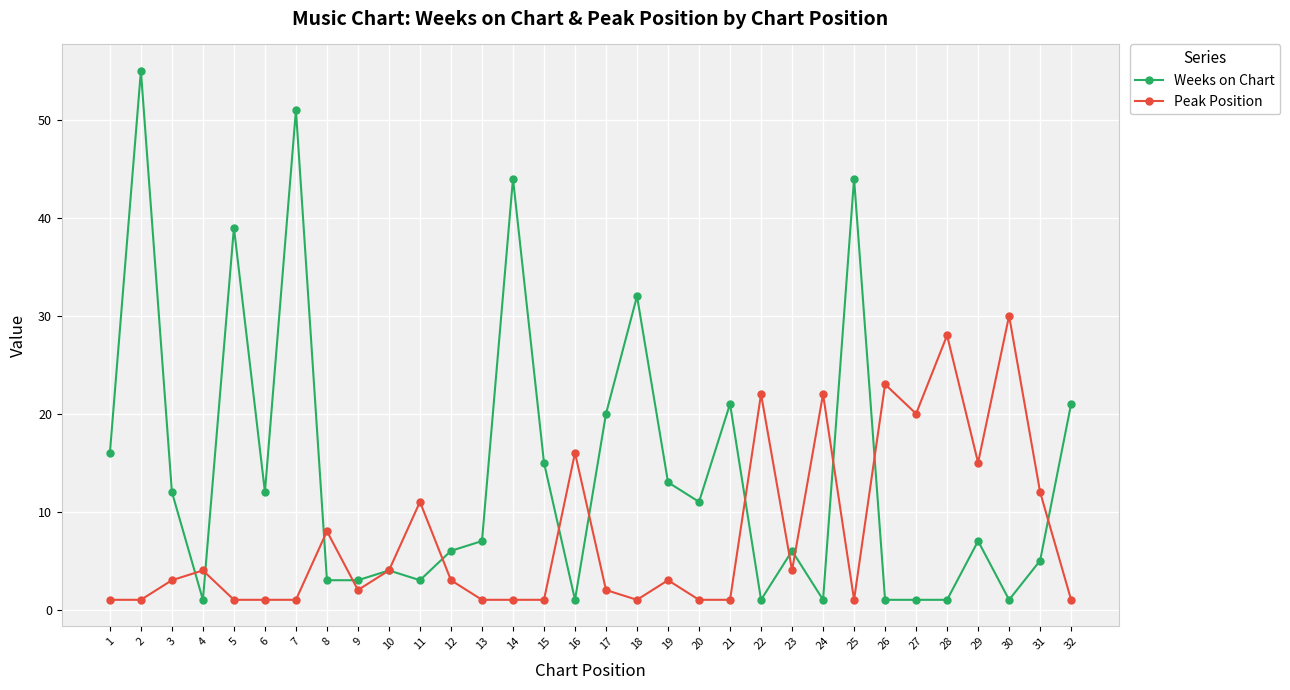

Which category has the highest value in the Peak Position series?

30